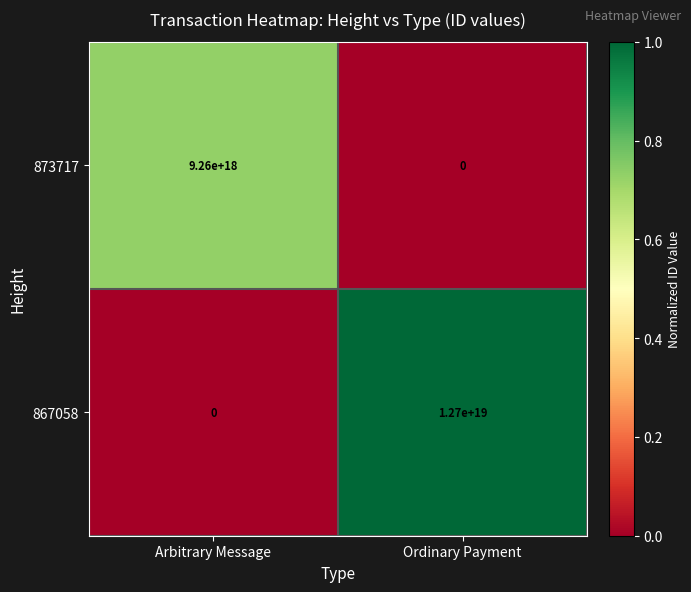

The value of 873717 at Arbitrary Message is 12609297925340672000. True or false?

False